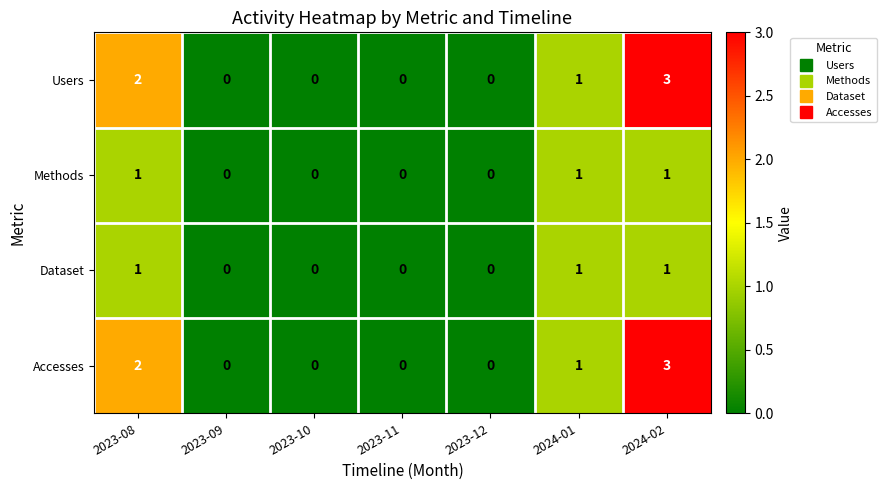

Reading left to right, what are all the values shown in this chart?

Users: 2023-08=2	2023-09=0	2023-10=0	2023-11=0	2023-12=0	2024-01=1	2024-02=3
Methods: 2023-08=1	2023-09=0	2023-10=0	2023-11=0	2023-12=0	2024-01=1	2024-02=1
Dataset: 2023-08=1	2023-09=0	2023-10=0	2023-11=0	2023-12=0	2024-01=1	2024-02=1
Accesses: 2023-08=2	2023-09=0	2023-10=0	2023-11=0	2023-12=0	2024-01=1	2024-02=3